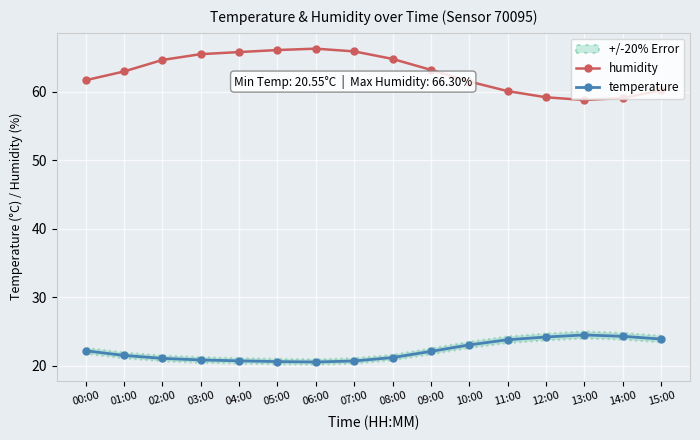

What is the difference between the humidity values at 08:00 and 15:00?

4.6